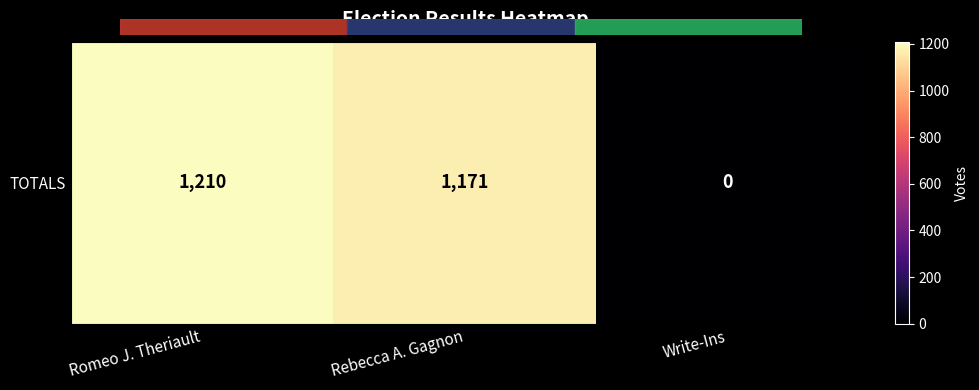

What is the difference between the maximum and minimum values?

1210